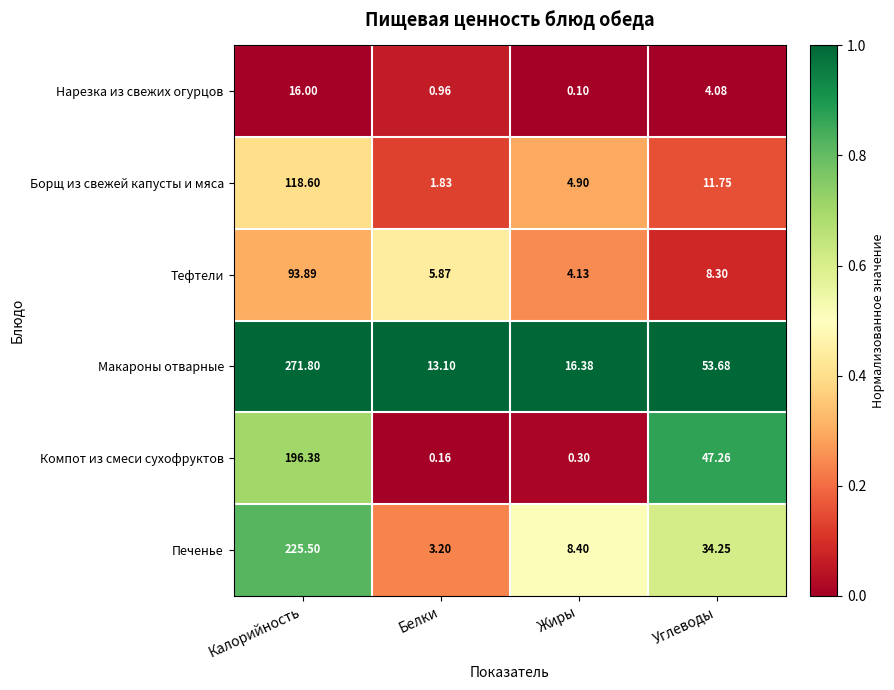

At Углеводы, list the series in order from largest to smallest.

Макароны отварные, Компот из смеси сухофруктов, Печенье, Борщ из свежей капусты и мяса, Тефтели, Нарезка из свежих огурцов